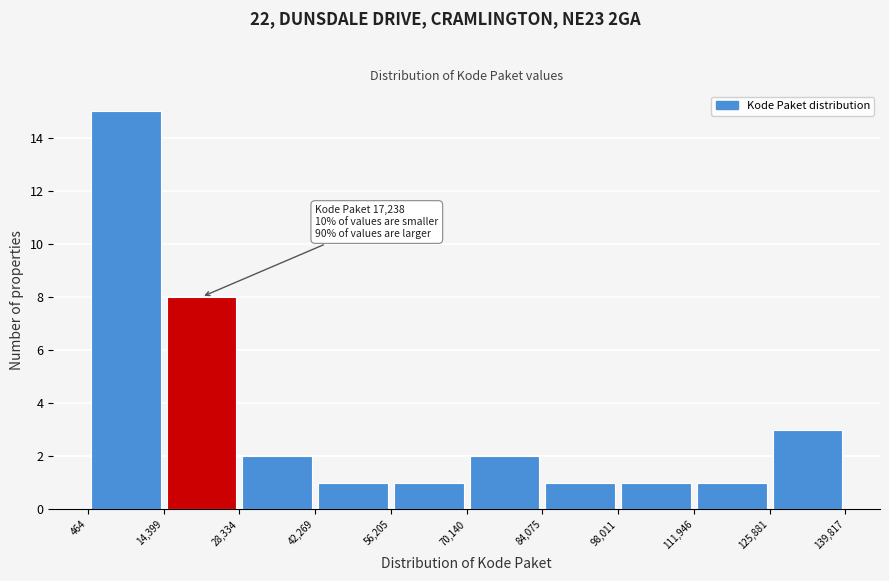

Which range on the x-axis has the tallest bar?

464 to 14,399